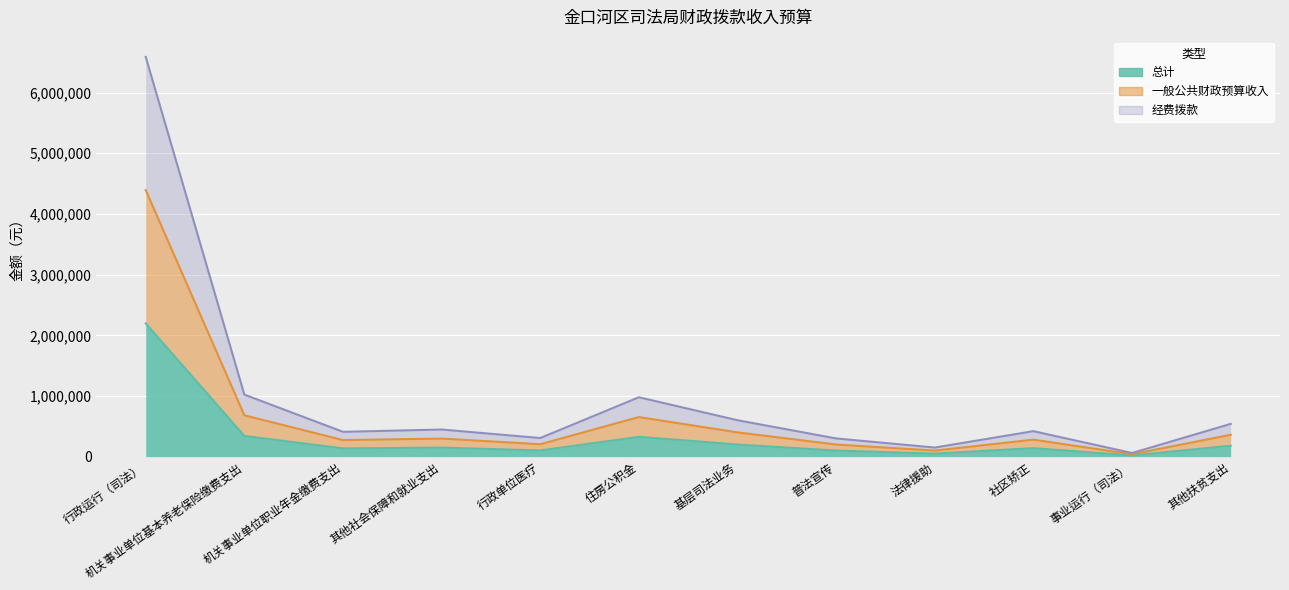

True or false: 经费拨款 and 一般公共财政预算收入 intersect in this chart.

False